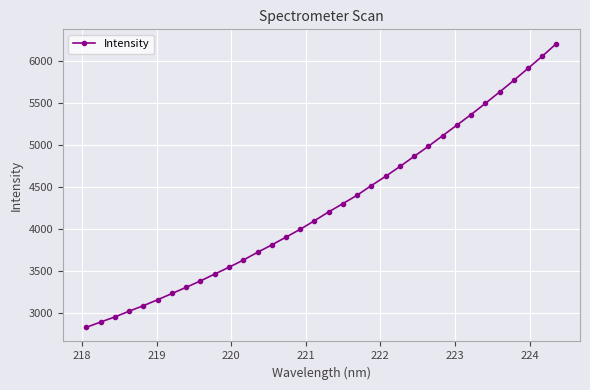

What is the sum of all values?

145523.2